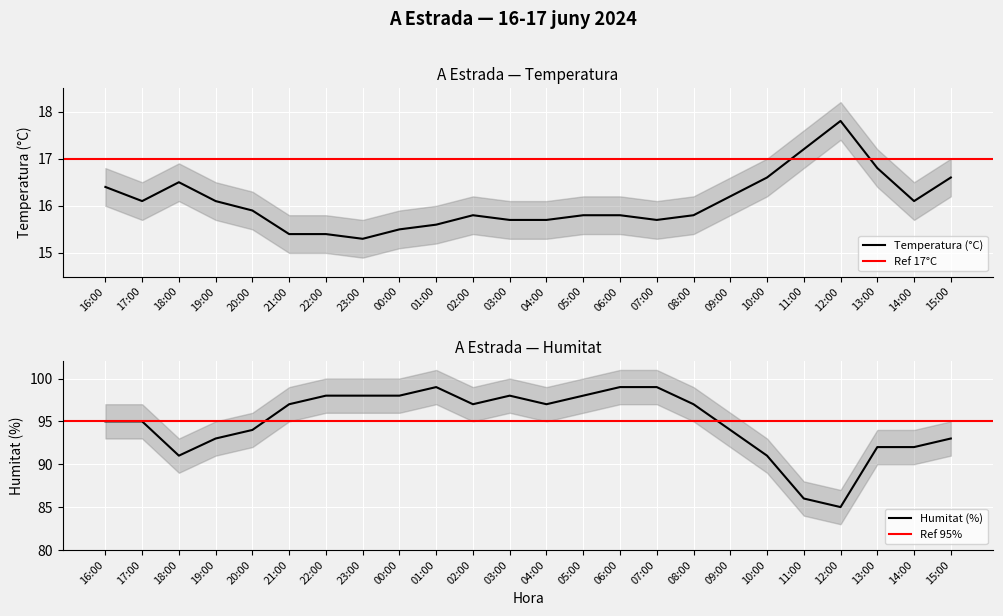

At which category is the sum across all series the highest?

06:00